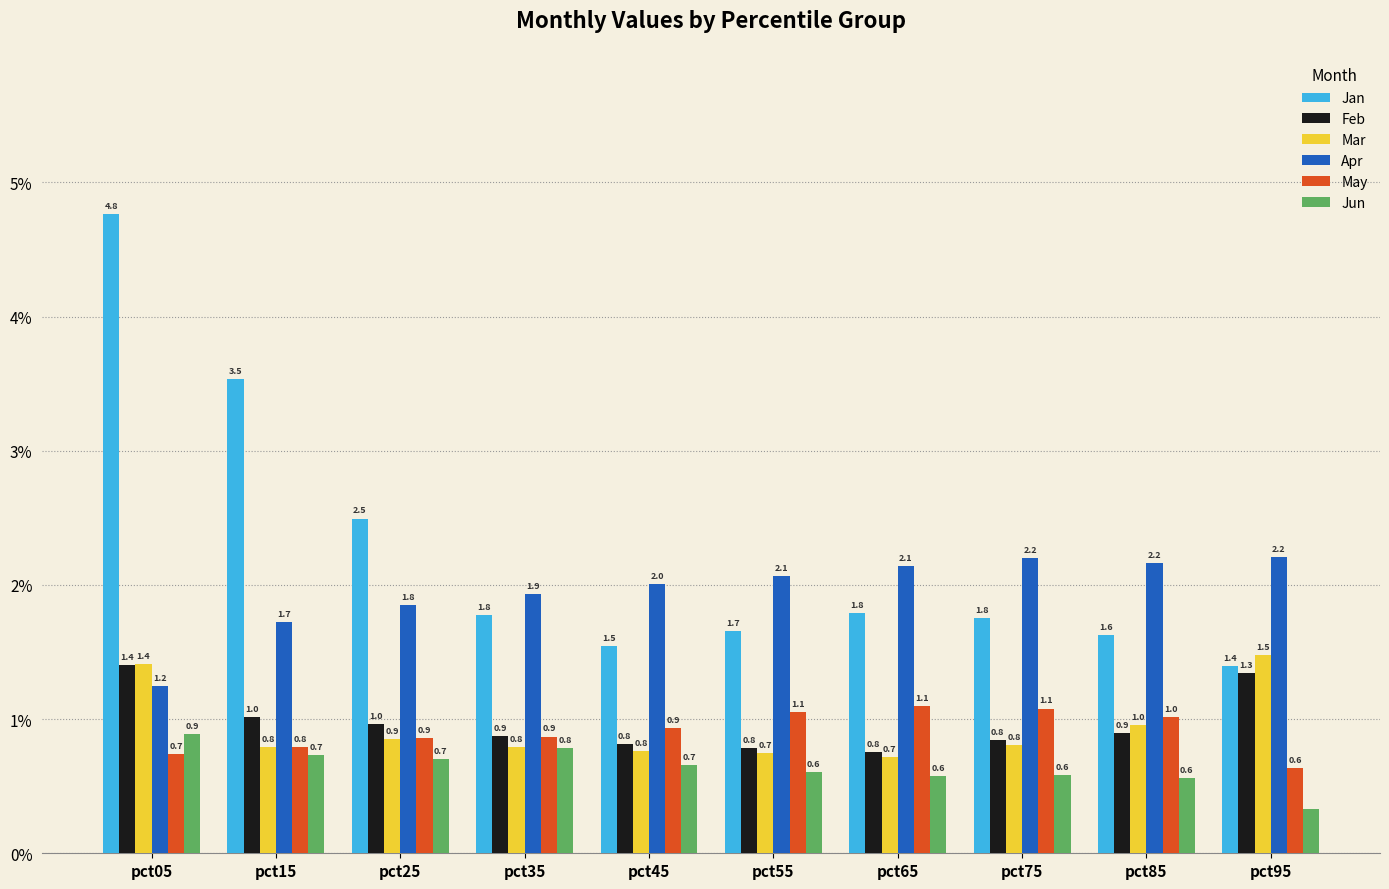

Count the number of categories in the chart.

10